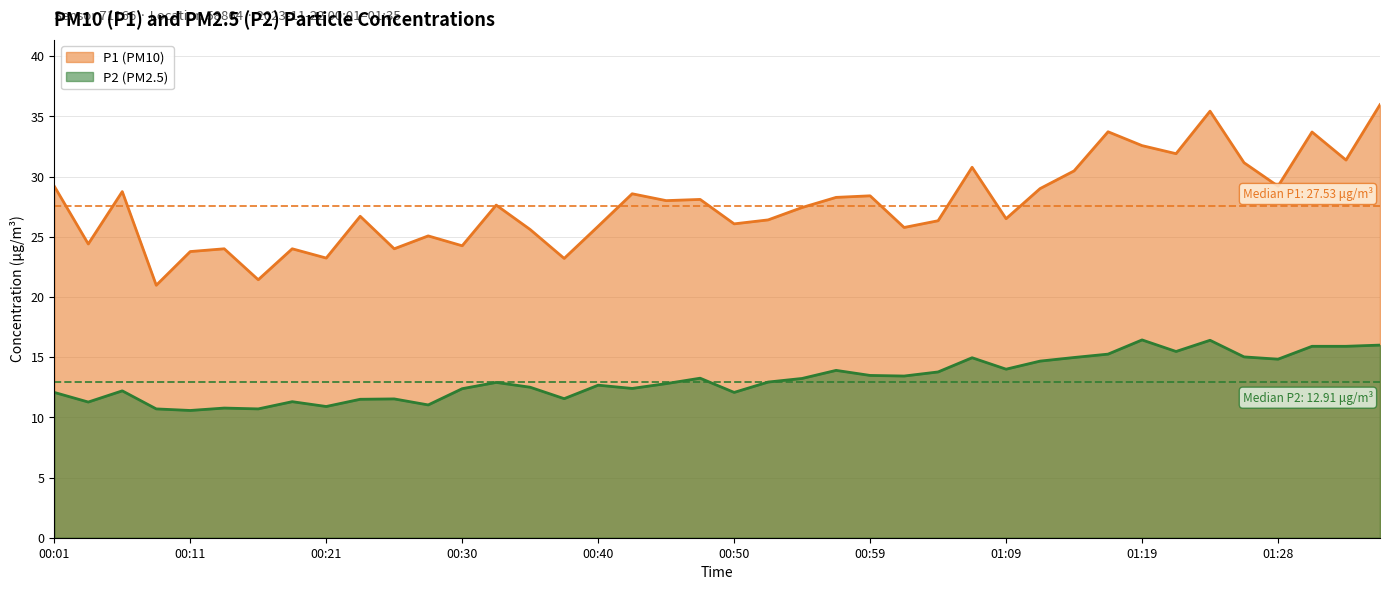

True or false: P1 has more than 0 interior local peaks.

True